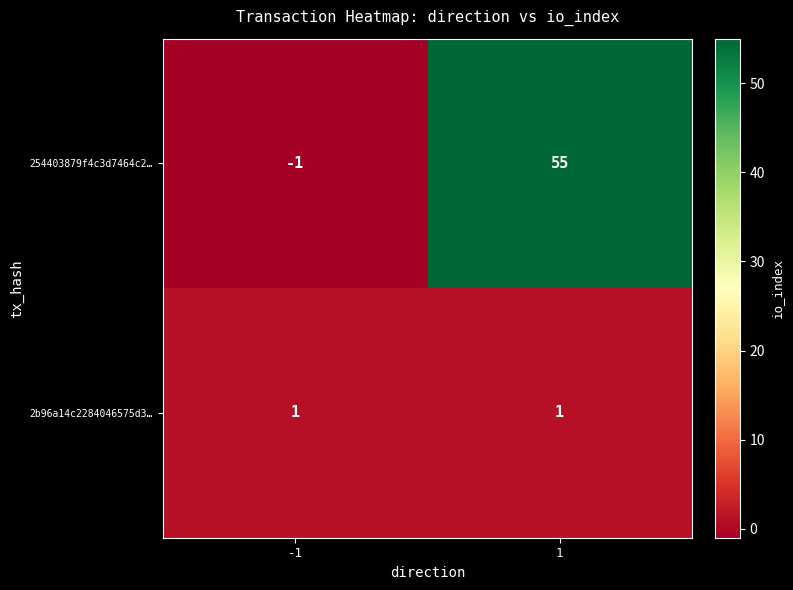

Which series has the largest total across all categories?

254403879f4c3d7464c2…